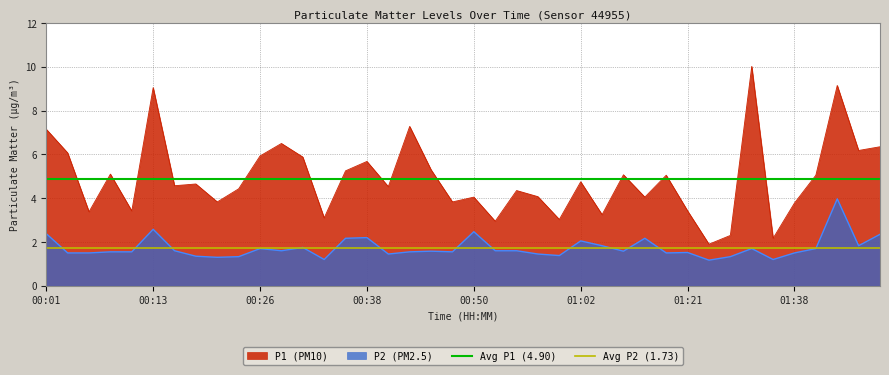

What is the highest value of the Avg P2 (1.73) series?

1.7